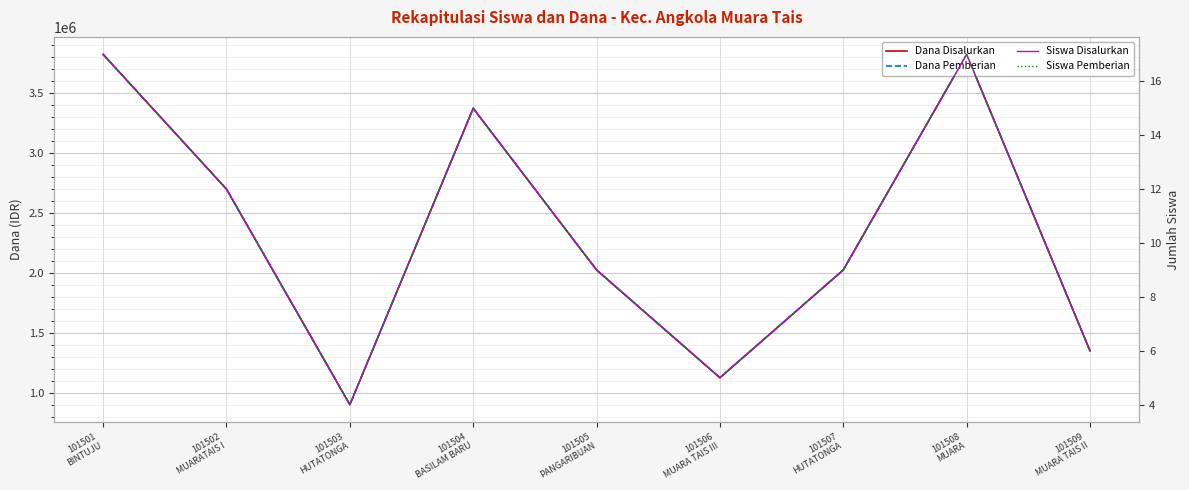

How many data points in Siswa Disalurkan are above 9?

4